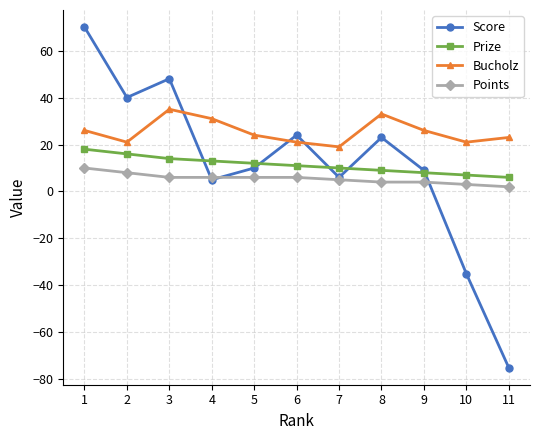

Reading left to right, transcribe all the data shown in this chart.

Score: 1=70	2=40	3=48	4=5	5=10	6=24	7=6	8=23	9=9	10=-35	11=-75
Prize: 1=18	2=16	3=14	4=13	5=12	6=11	7=10	8=9	9=8	10=7	11=6
Bucholz: 1=26	2=21	3=35	4=31	5=24	6=21	7=19	8=33	9=26	10=21	11=23
Points: 1=10	2=8	3=6	4=6	5=6	6=6	7=5	8=4	9=4	10=3	11=2